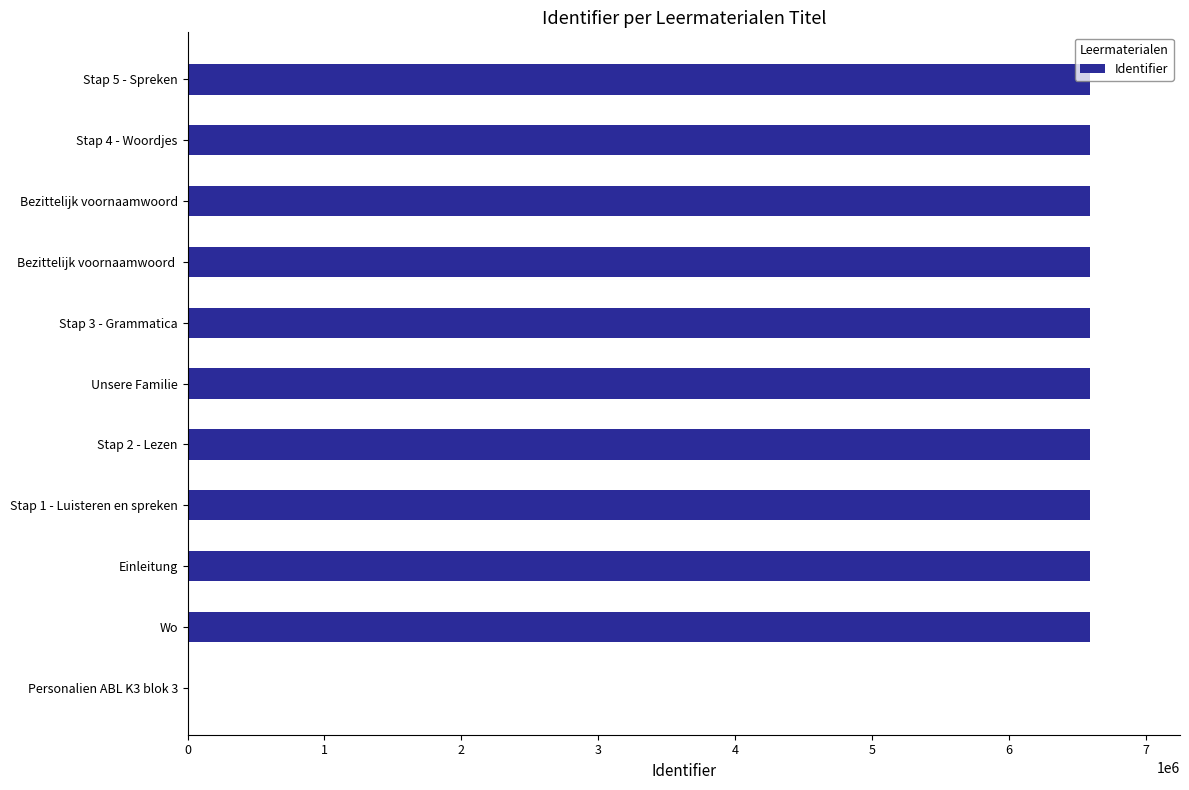

The value at Unsere Familie is 6591553. True or false?

True